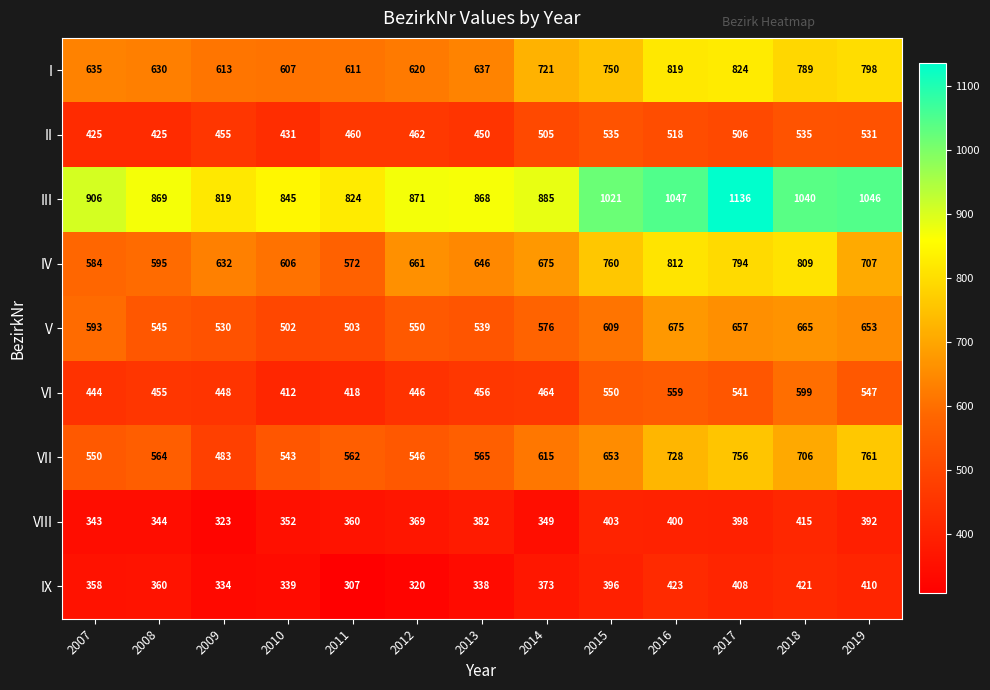

Count the number of categories in the chart.

13